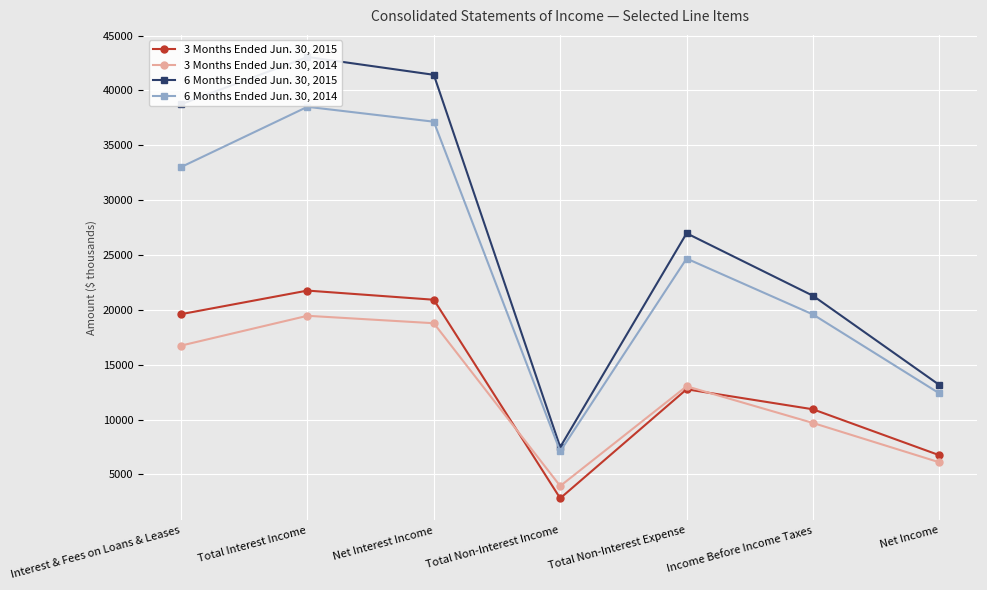

Is this an area chart (filled region under the line)?

No